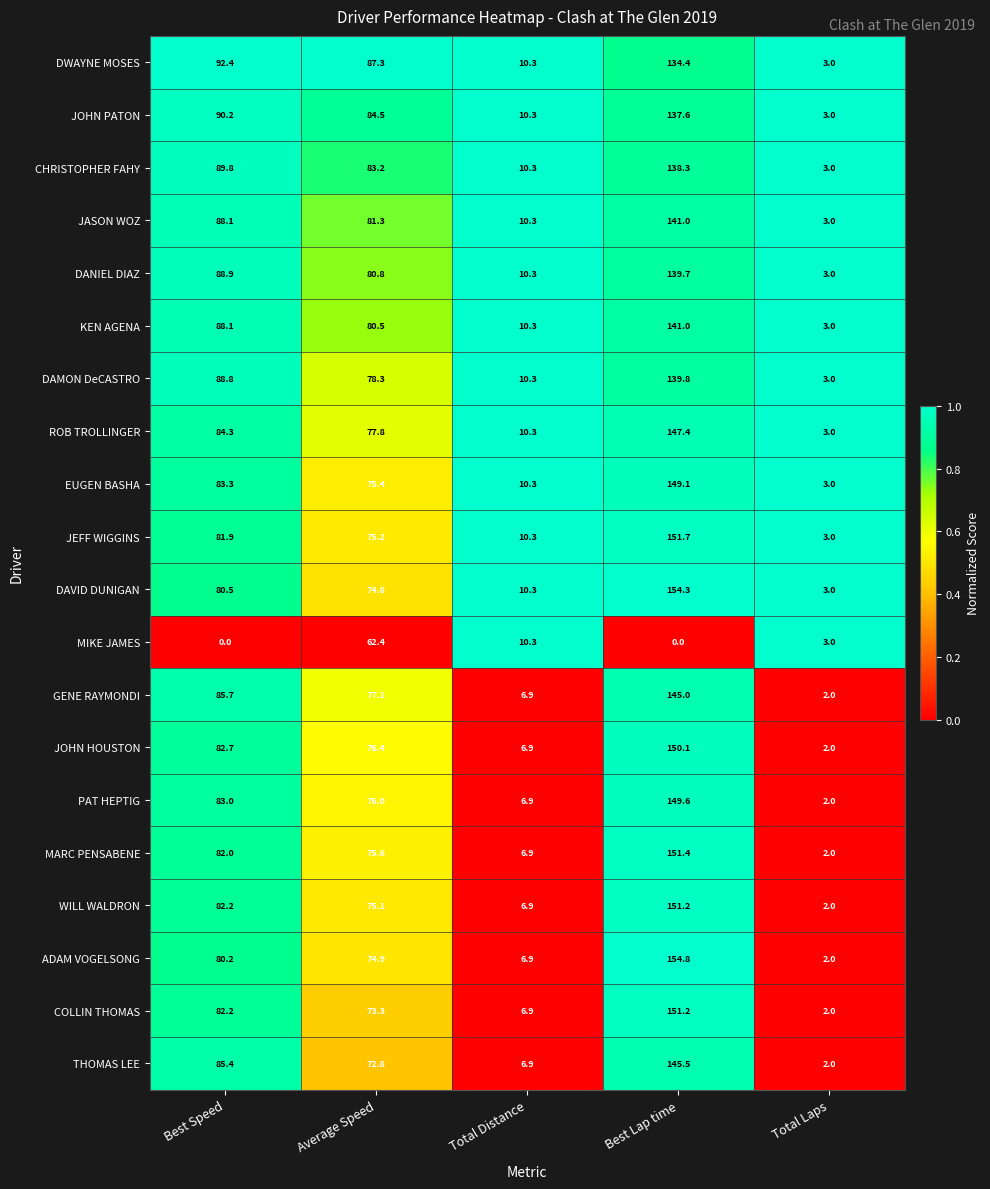

List the labels in order of EUGEN BASHA value, smallest first.

Total Laps, Total Distance, Average Speed, Best Speed, Best Lap time